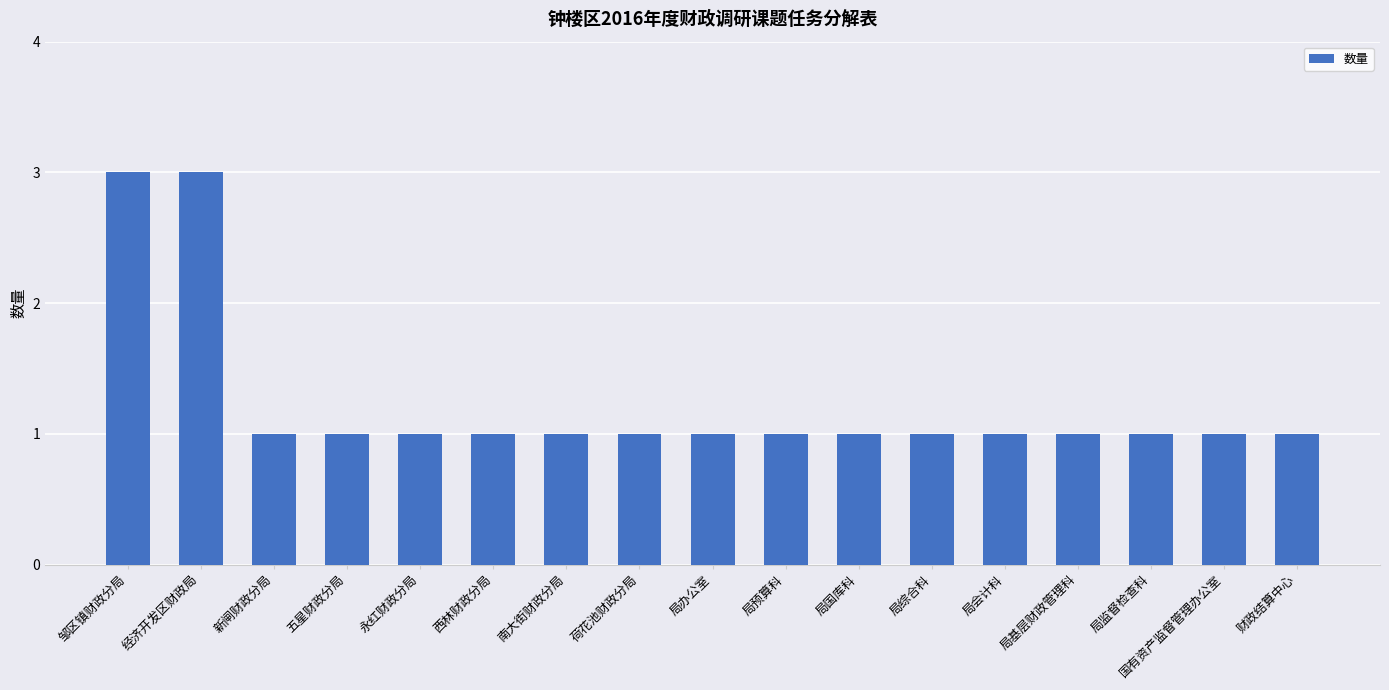

Reading right to left, what are all the values shown in this chart?

1	1	1	1	1	1	1	1	1	1	1	1	1	1	1	3	3